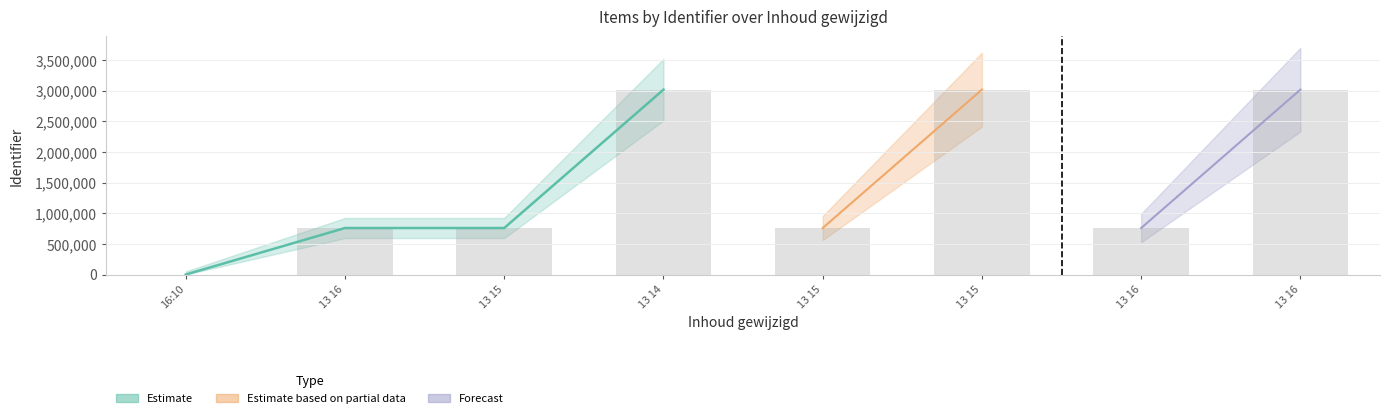

Reading left to right, transcribe all the data shown in this chart.

0	758451	758452	3015290	758453	3016074	758454	3016107